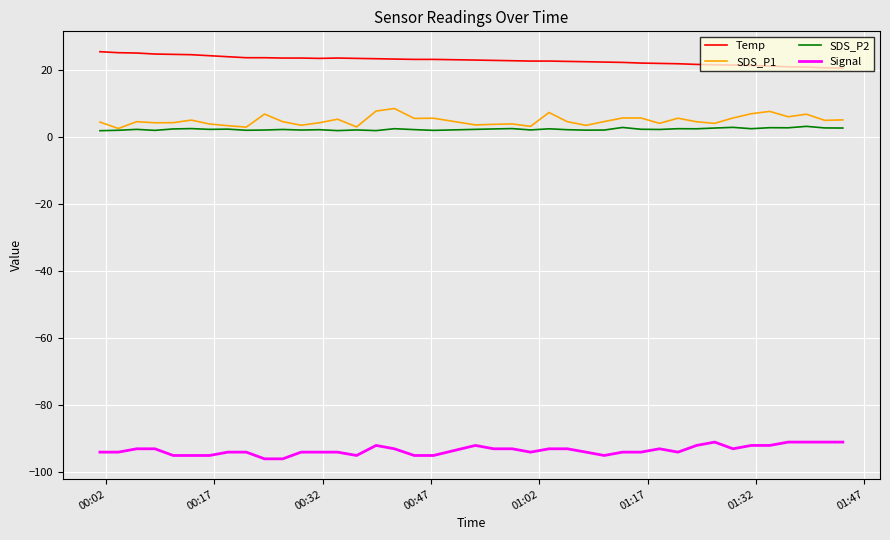

What is the highest value of the Temp series?

25.6